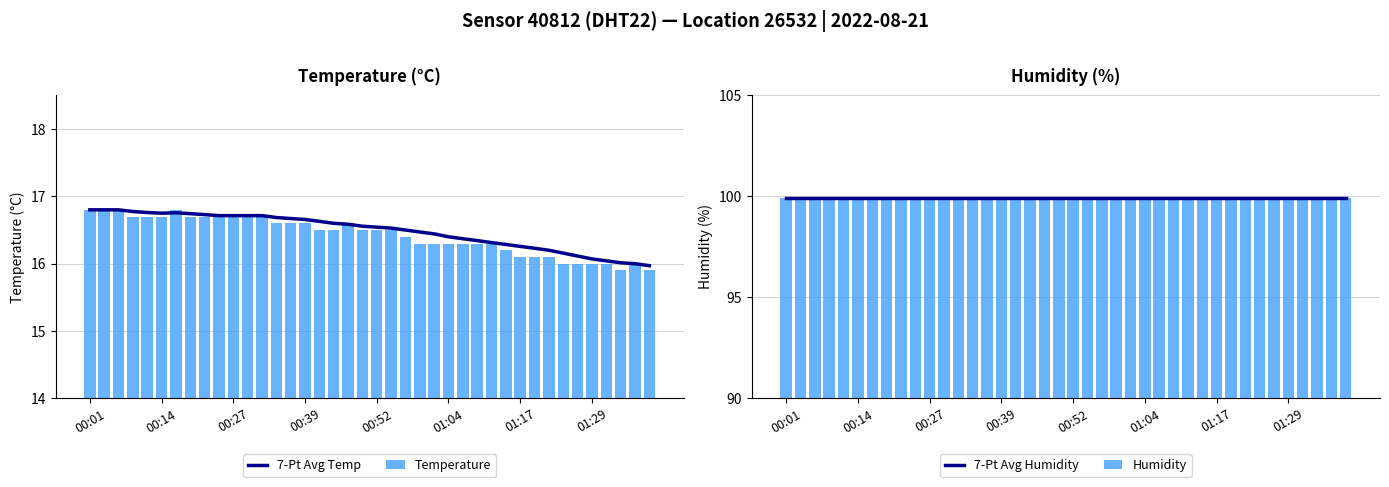

At which category is the sum across all series the highest?

00:01